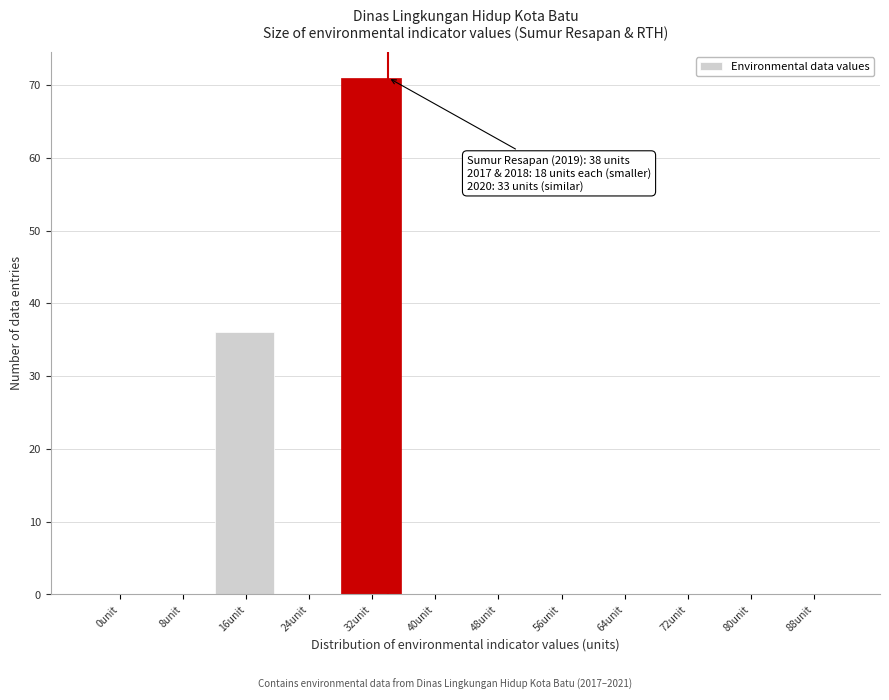

Reading right to left, extract all data points from this chart.

88unit=0	80unit=0	72unit=0	64unit=0	56unit=0	48unit=0	40unit=0	32unit=71	24unit=0	16unit=36	8unit=0	0unit=0